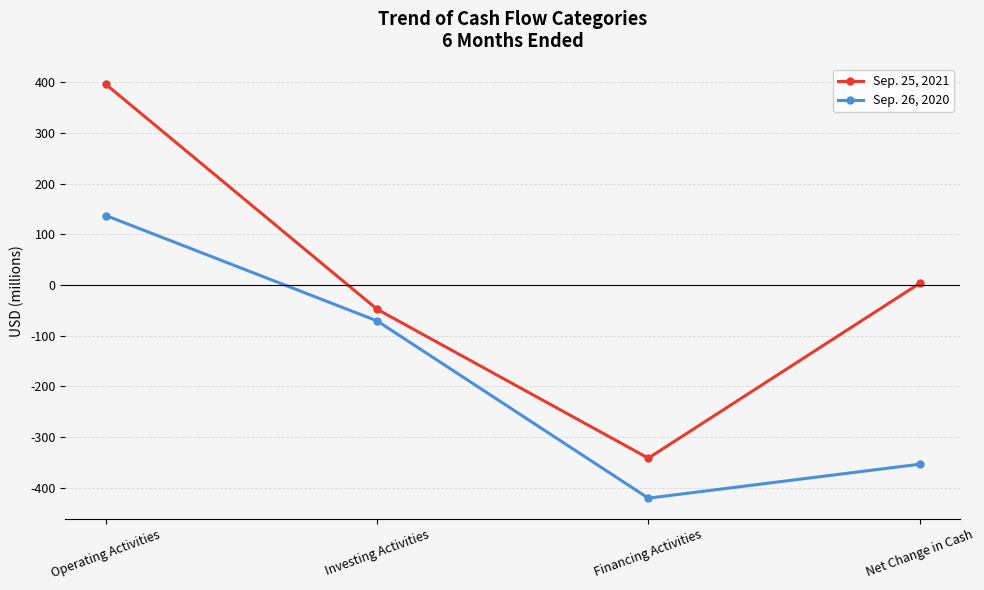

True or false: Sep. 26, 2020 and Sep. 25, 2021 cross at least once.

False